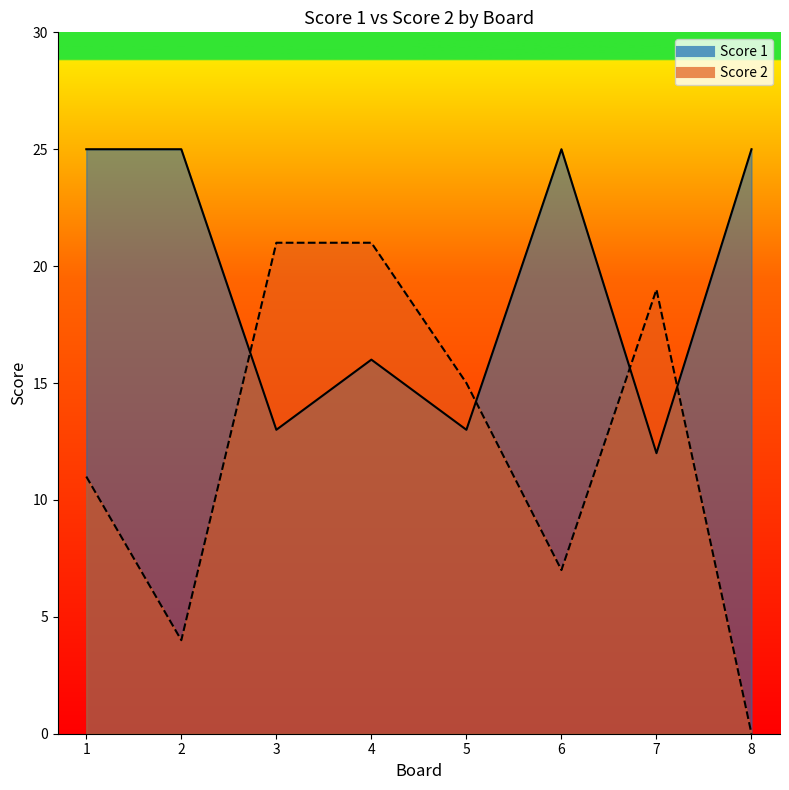

What is the value of the Score 2 point at the 3rd from the left?

21